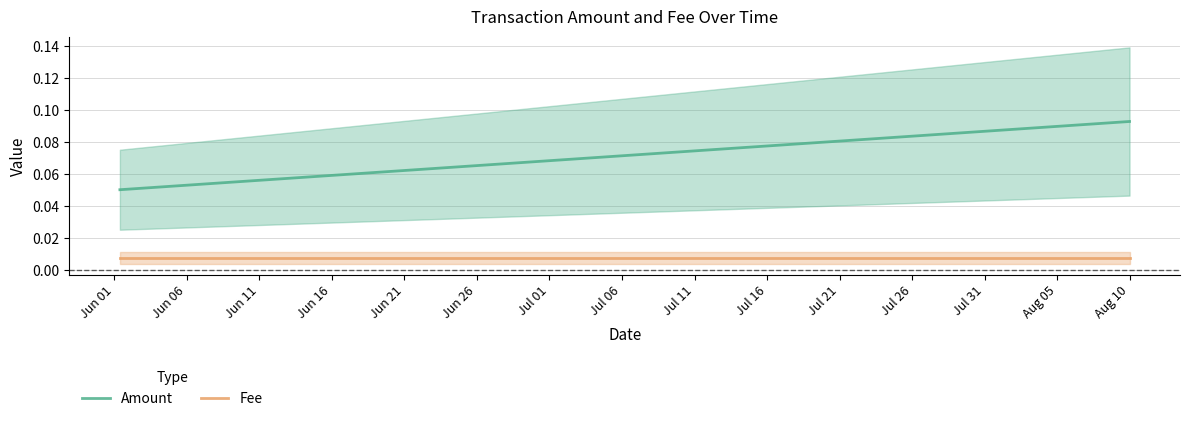

Reading right to left, extract all data points from this chart.

Amount: 0.1	0.1	0.1
Fee: 0.0	0.0	0.0